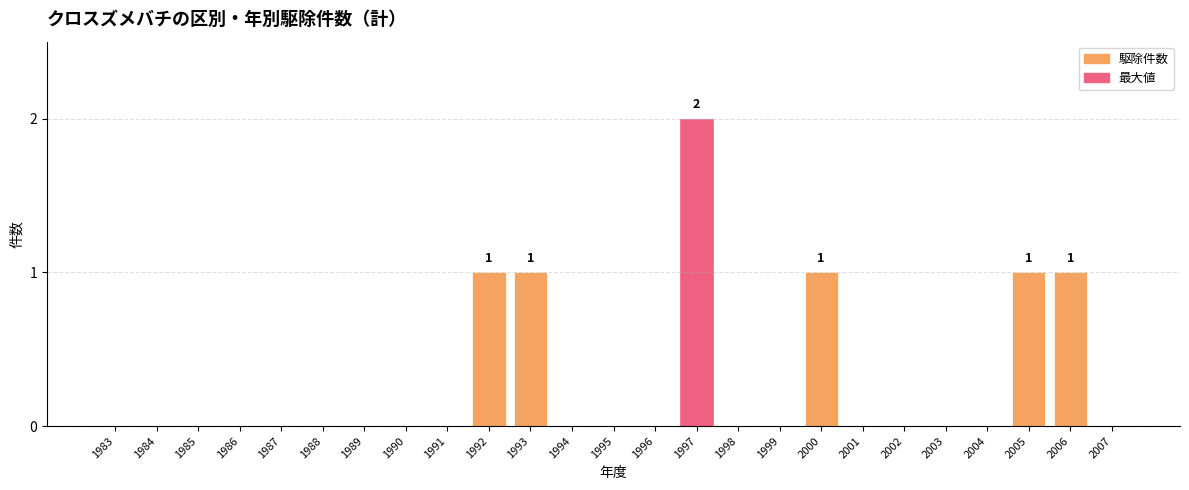

True or false: the data shows 0 at 1986.

True